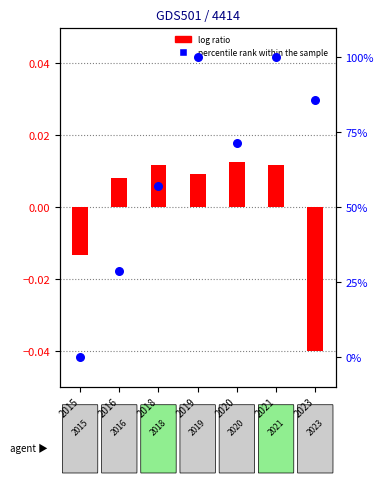

Which series has the widest spread of Y values?

percentile rank within the sample